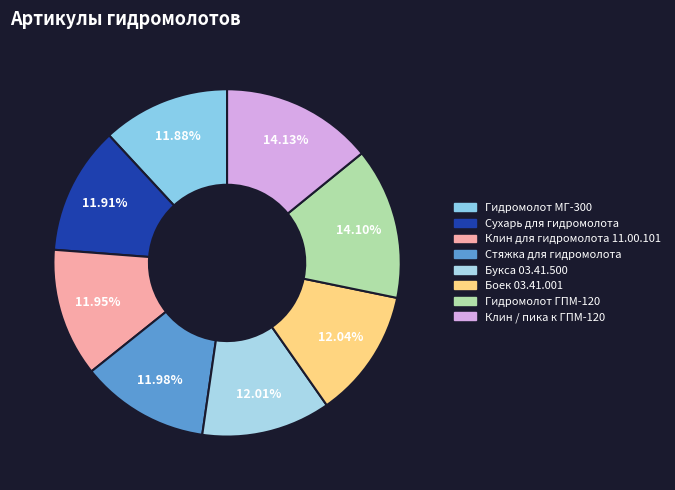

How many slices are in this pie chart?

8